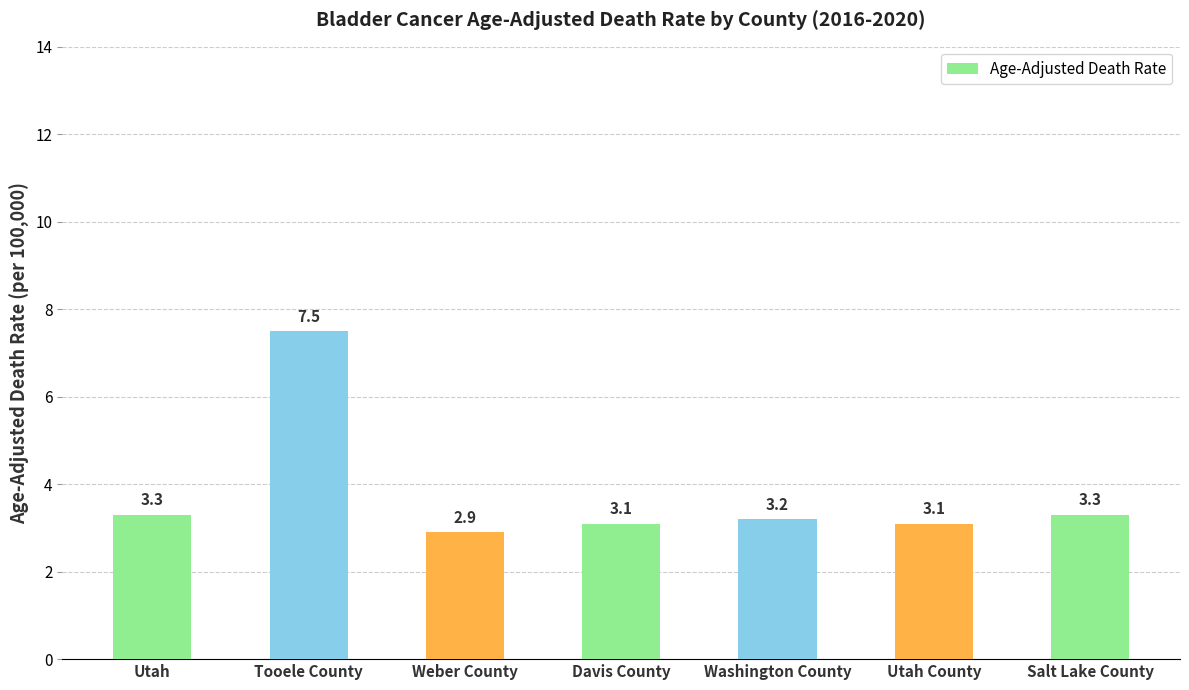

Are the bars horizontal?

No